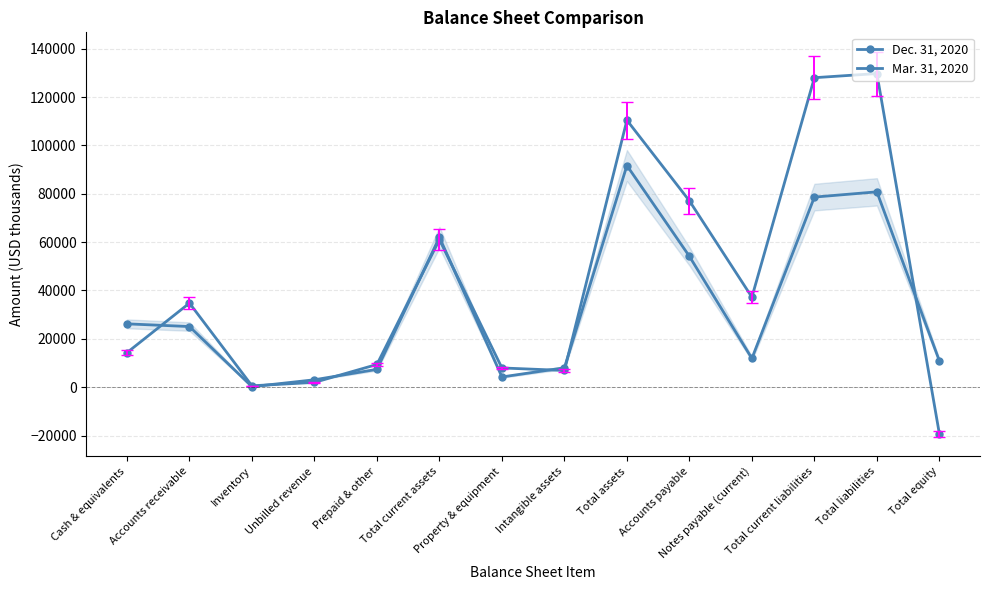

Reading left to right, transcribe all the data shown in this chart.

Dec. 31, 2020: Cash & equivalents=26207	Accounts receivable=25088	Inventory=223	Unbilled revenue=3077	Prepaid & other=7390	Total current assets=61985	Property & equipment=4241	Intangible assets=8039	Total assets=91689	Accounts payable=54137	Notes payable (current)=11890	Total current liabilities=78633	Total liabilities=80807	Total equity=10882
Mar. 31, 2020: Cash & equivalents=14294	Accounts receivable=34785	Inventory=582	Unbilled revenue=1992	Prepaid & other=9409	Total current assets=61062	Property & equipment=7967	Intangible assets=6924	Total assets=110440	Accounts payable=77085	Notes payable (current)=37249	Total current liabilities=128014	Total liabilities=129727	Total equity=-19287